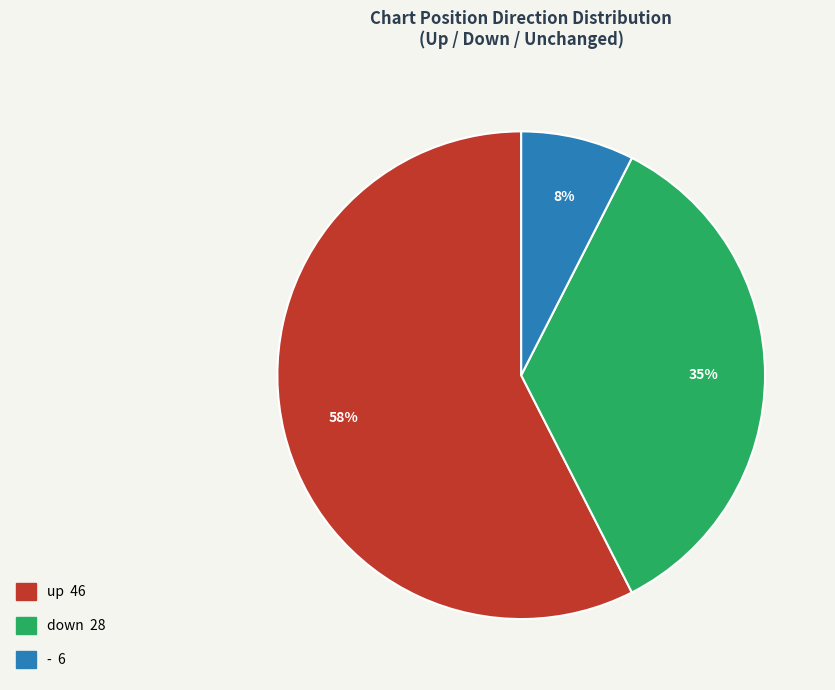

Combined, do down and - account for over 50%?

No